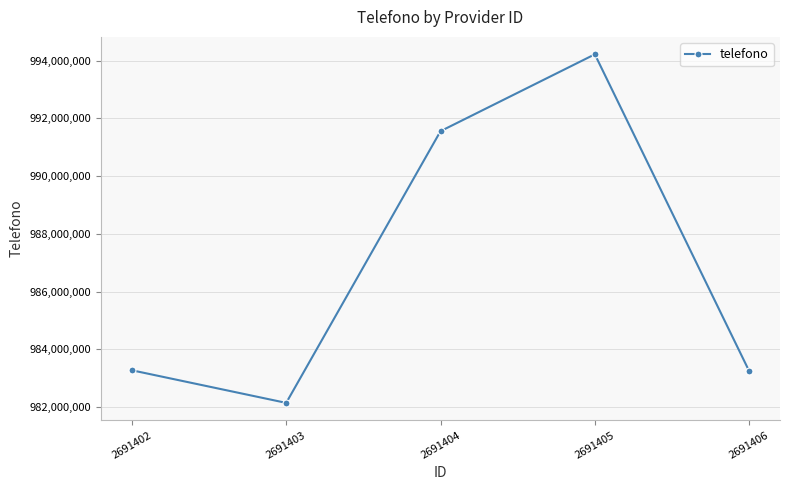

Does the chart have visible grid lines?

Yes